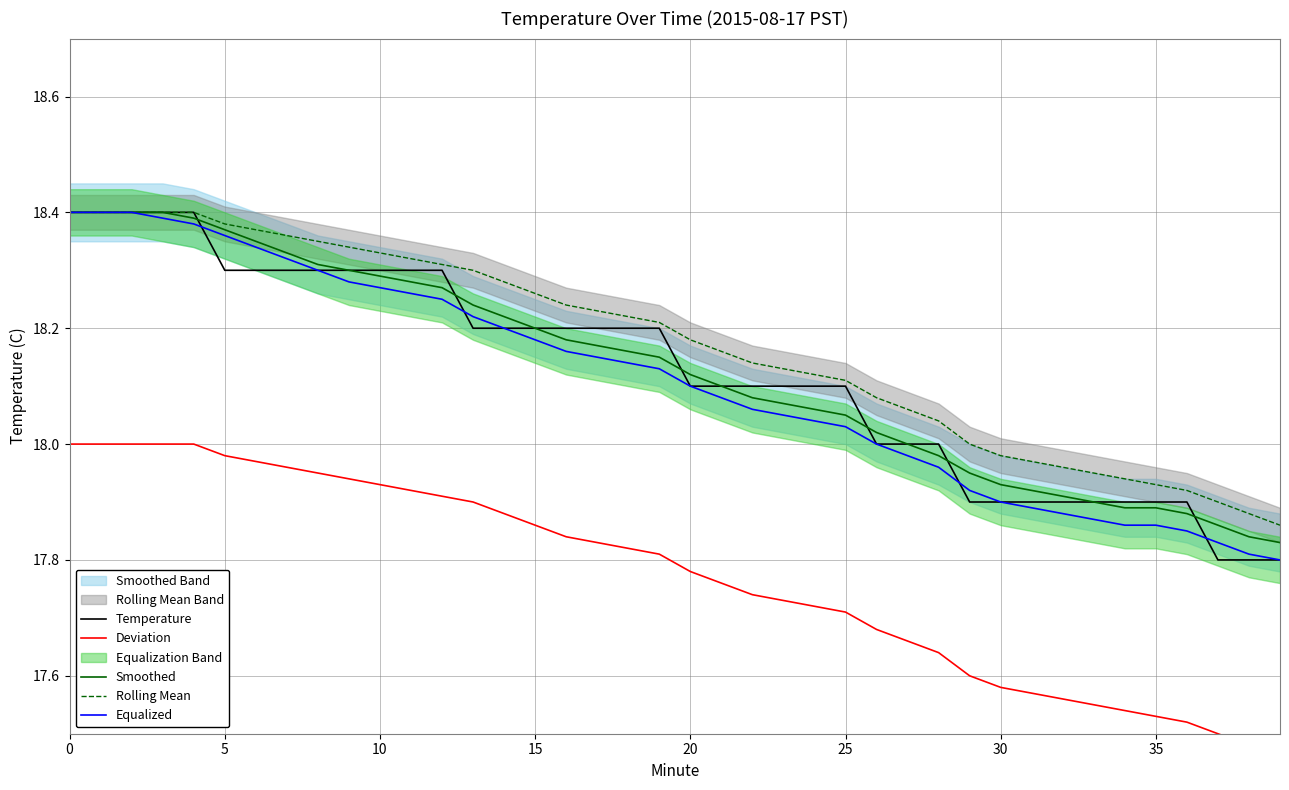

How many data points in Rolling Mean are above 18?

29